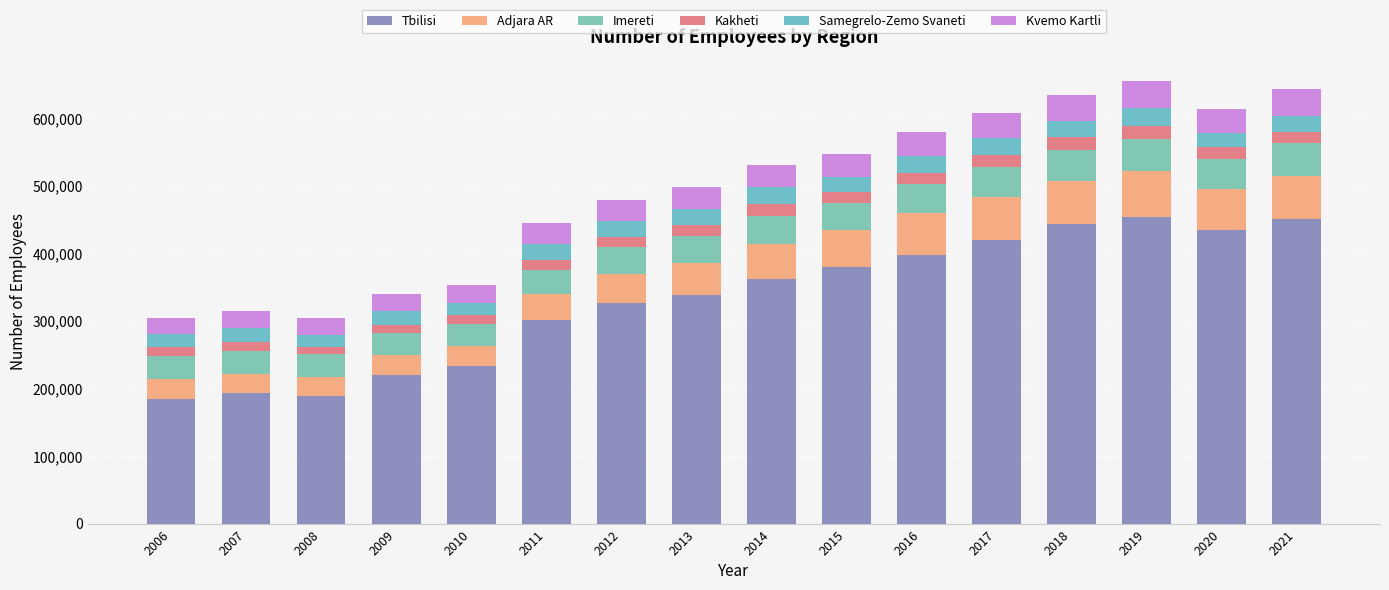

How many data points in Tbilisi are less than 361609?

8